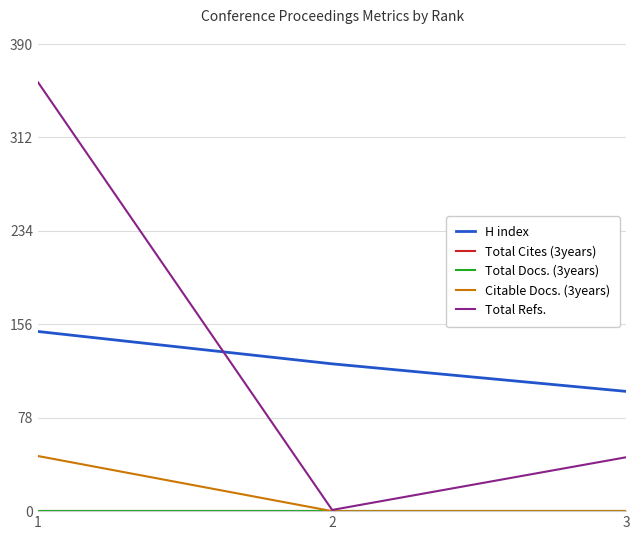

What is the difference between the maximum and minimum values in the Total Refs. series?

357